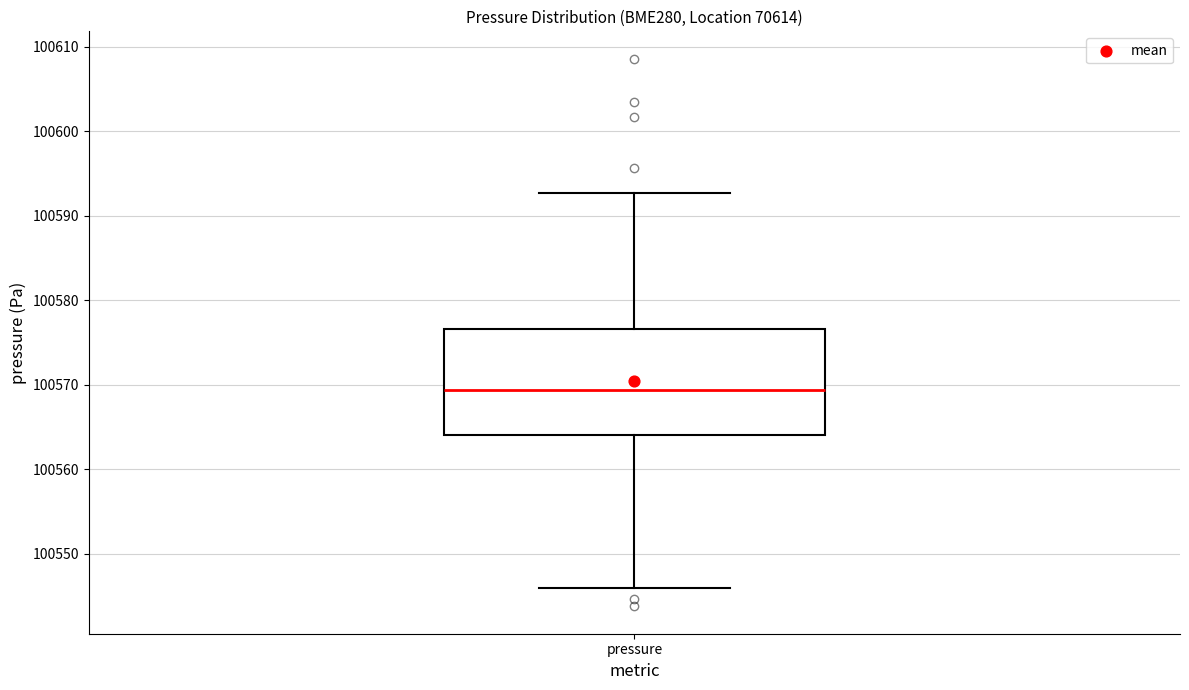

Read this box plot against the y-axis: the position of the median line, the range covered by the box, and the ends of both whiskers. The values are not printed on the chart, so give them approximately, as read against the axis.

median 100569, box 100564 to 100577, whiskers 100546 to 100593